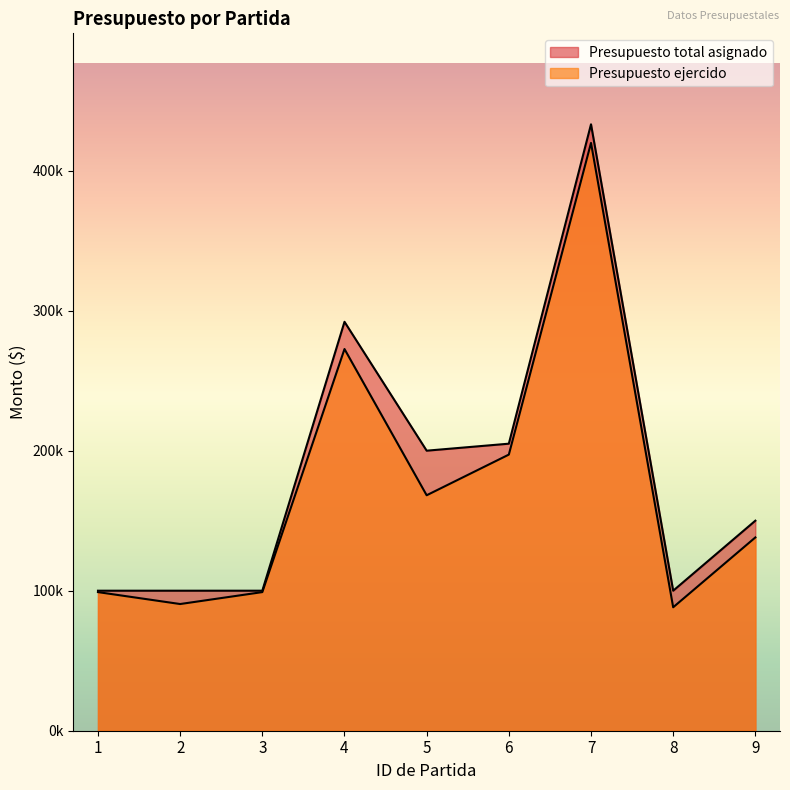

What is the total value across all series at 8?

188160.0